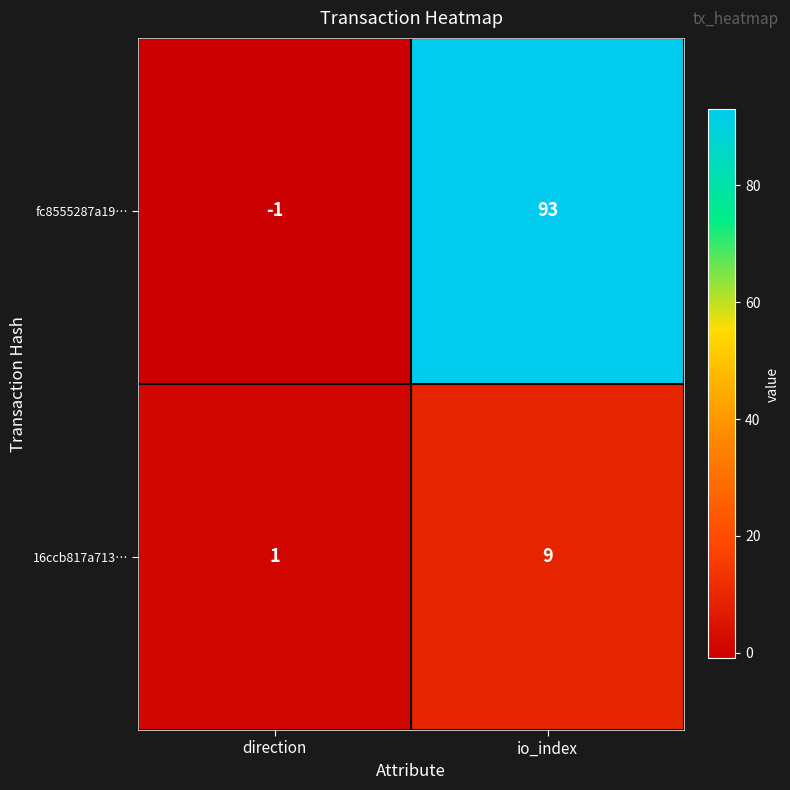

Which series changed the most between direction and io_index?

fc8555287a19…